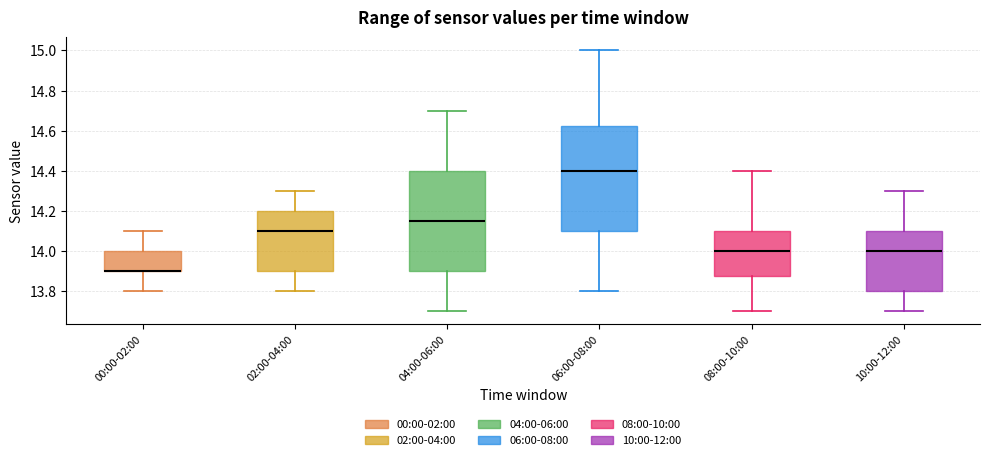

Reading left to right, transcribe this box plot: for each box, give where its median line is, the range the box spans, and where its two whiskers end, as read against the y-axis. The values are not printed on the chart, so give them approximately, as read against the axis.

00:00-02:00: median 13.90 (drawn on the box's lower edge), box 13.90 to 14.00, whiskers 13.80 to 14.10
02:00-04:00: median 14.10, box 13.90 to 14.20, whiskers 13.80 to 14.30
04:00-06:00: median 14.16, box 13.90 to 14.40, whiskers 13.70 to 14.70
06:00-08:00: median 14.40, box 14.10 to 14.62, whiskers 13.80 to 15.00
08:00-10:00: median 14.00, box 13.88 to 14.10, whiskers 13.70 to 14.40
10:00-12:00: median 14.00, box 13.80 to 14.10, whiskers 13.70 to 14.30